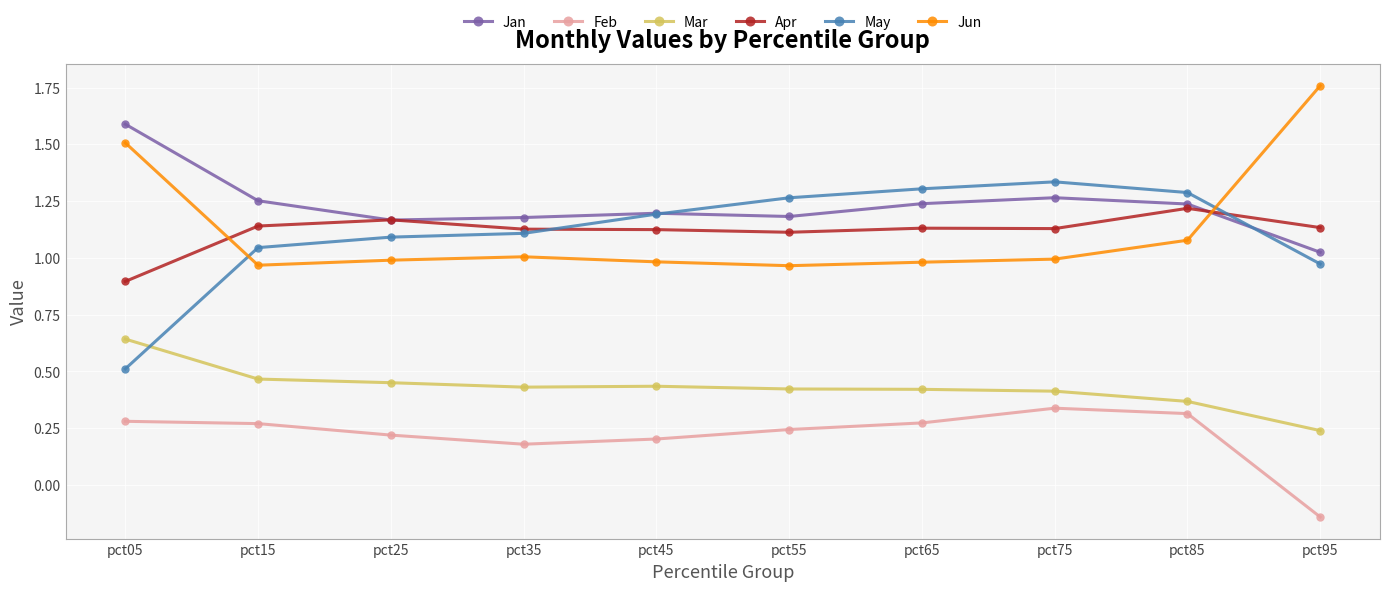

True or false: Mar and Jan cross at least once.

False